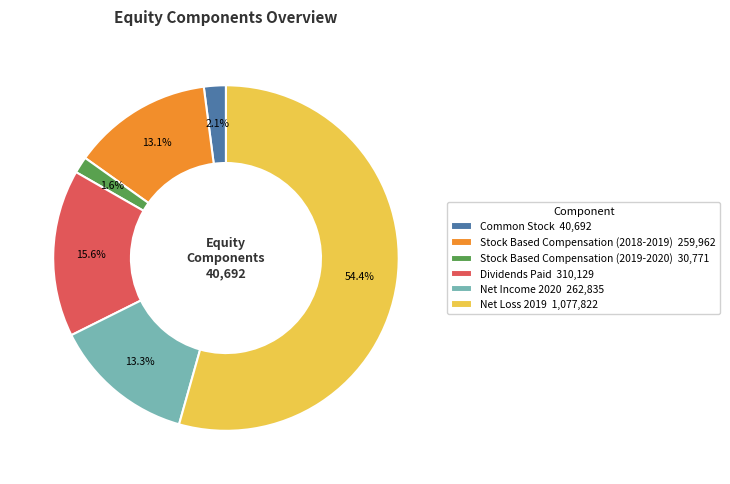

Which has a higher value, Net Income 2020 or Dividends Paid?

Dividends Paid